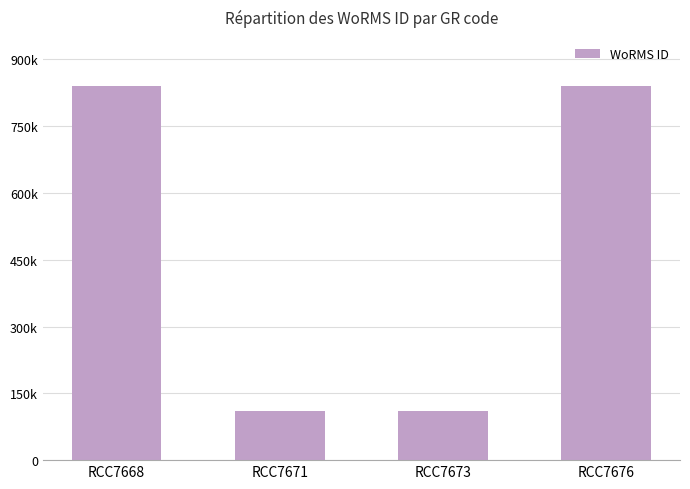

What is the average value?

474798